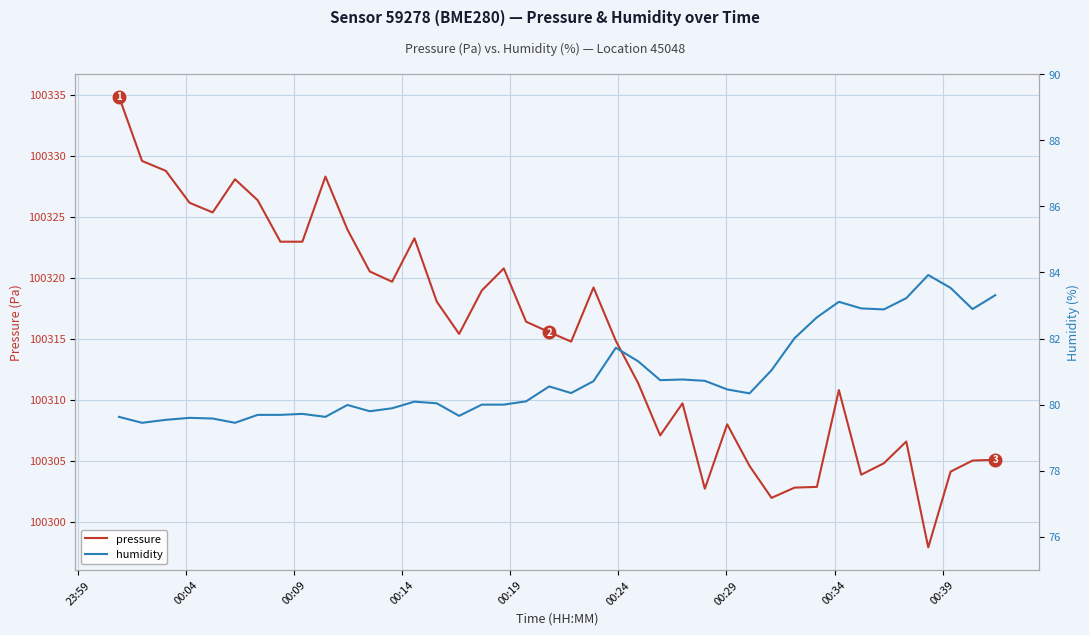

How many values in the humidity series exceed 80?

24